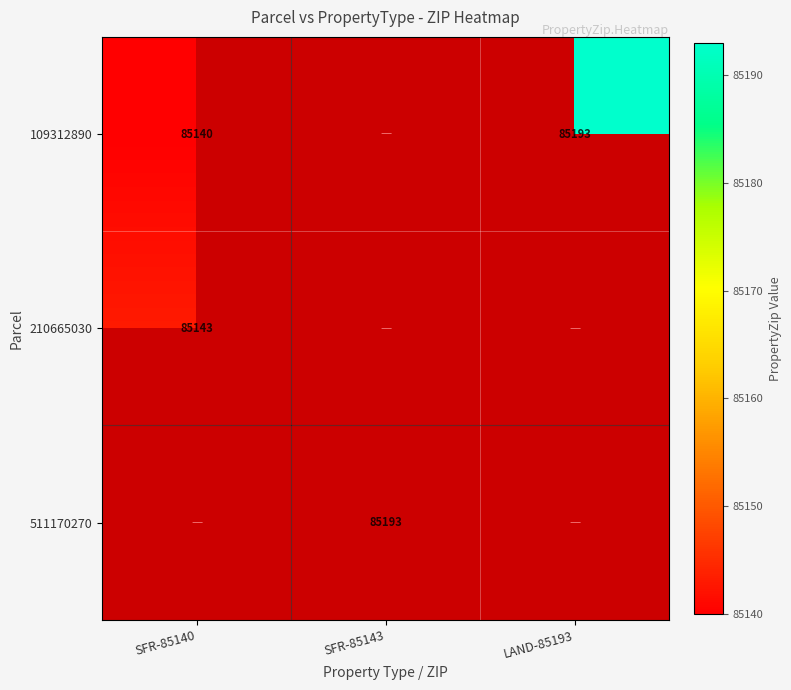

The value of 511170270 at SFR-85143 is 38346. True or false?

False